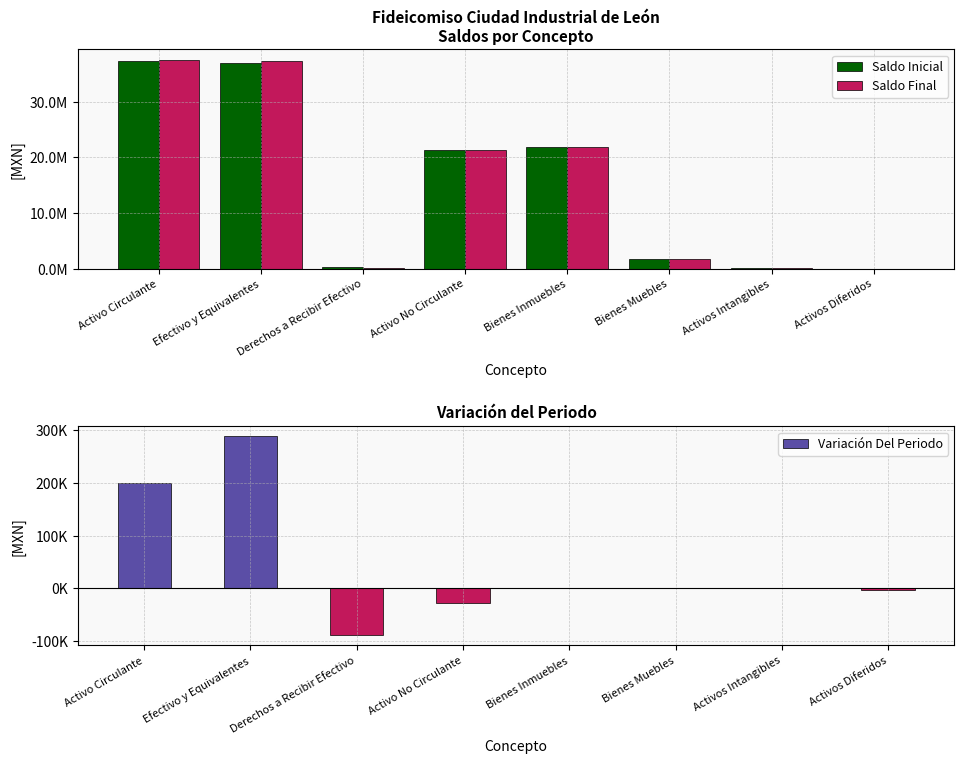

What position from the left is Bienes Muebles?

6